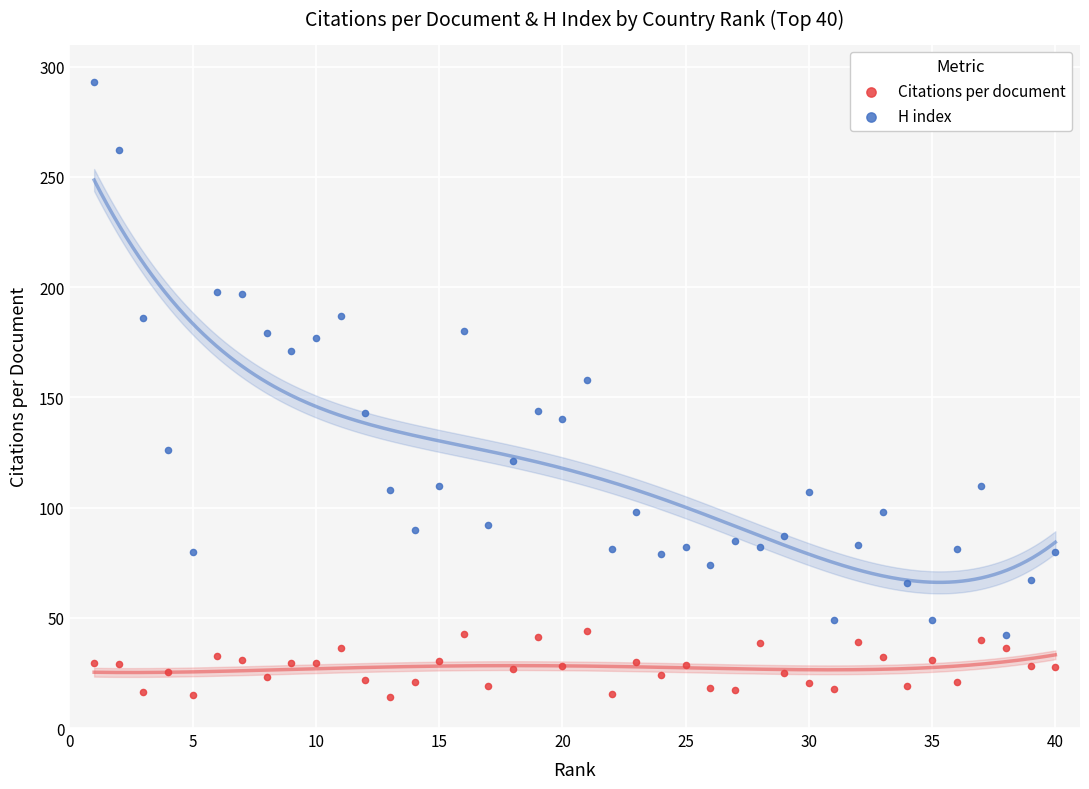

What are all the series names shown in the legend?

Citations per document, H index